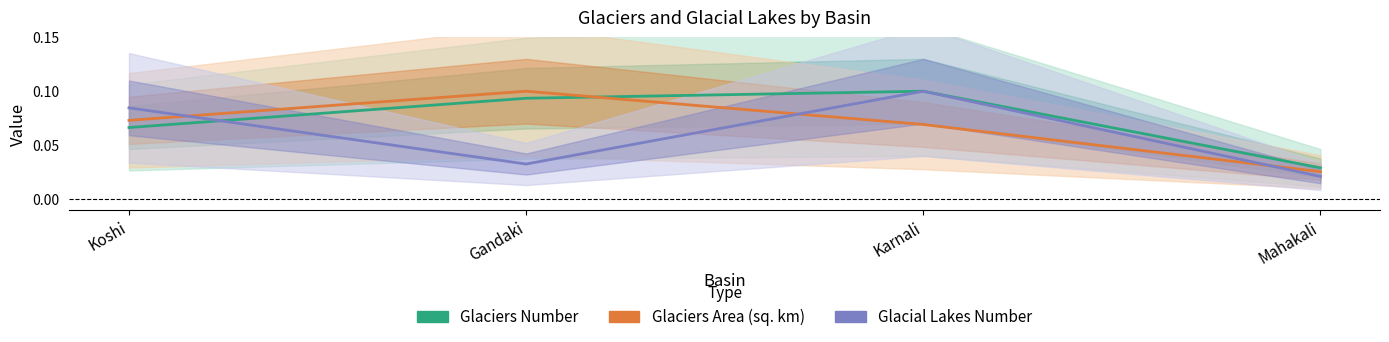

What position from the right is Karnali?

2